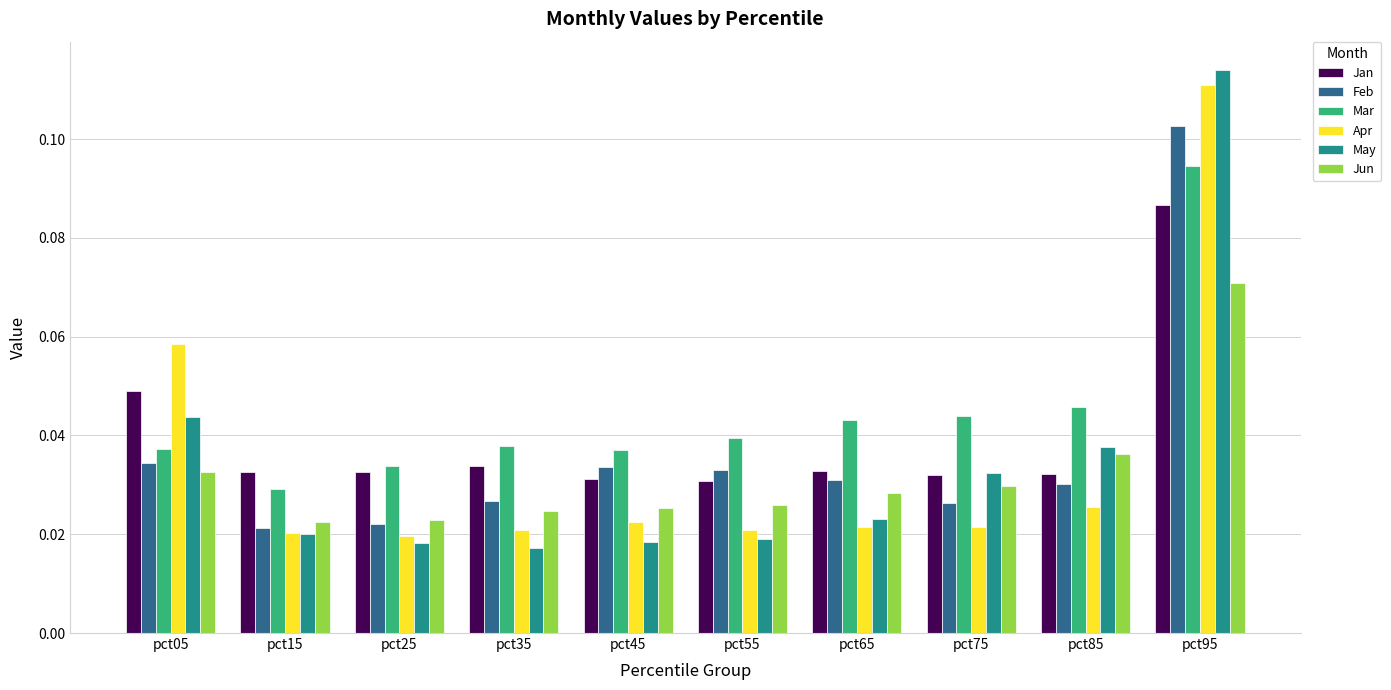

How many groups of bars are there?

10